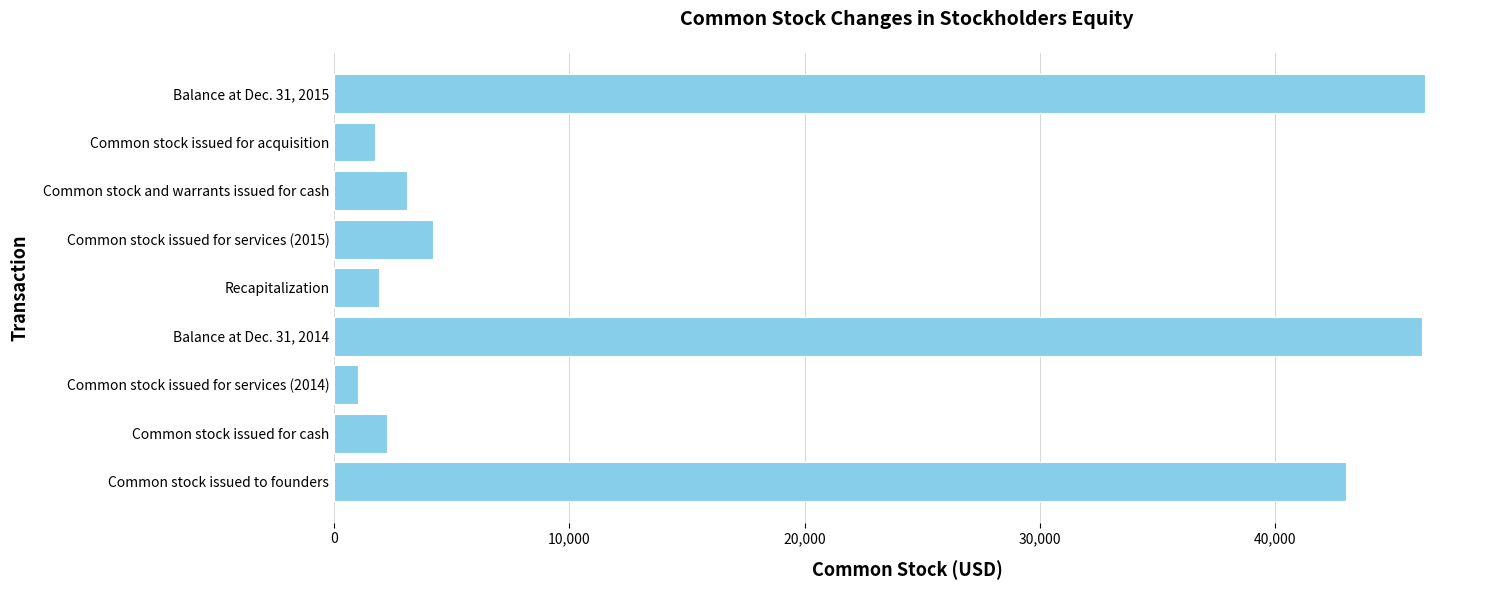

List the labels in order of value, smallest first.

Common stock issued for services (2014), Common stock issued for acquisition, Recapitalization, Common stock issued for cash, Common stock and warrants issued for cash, Common stock issued for services (2015), Common stock issued to founders, Balance at Dec. 31, 2014, Balance at Dec. 31, 2015